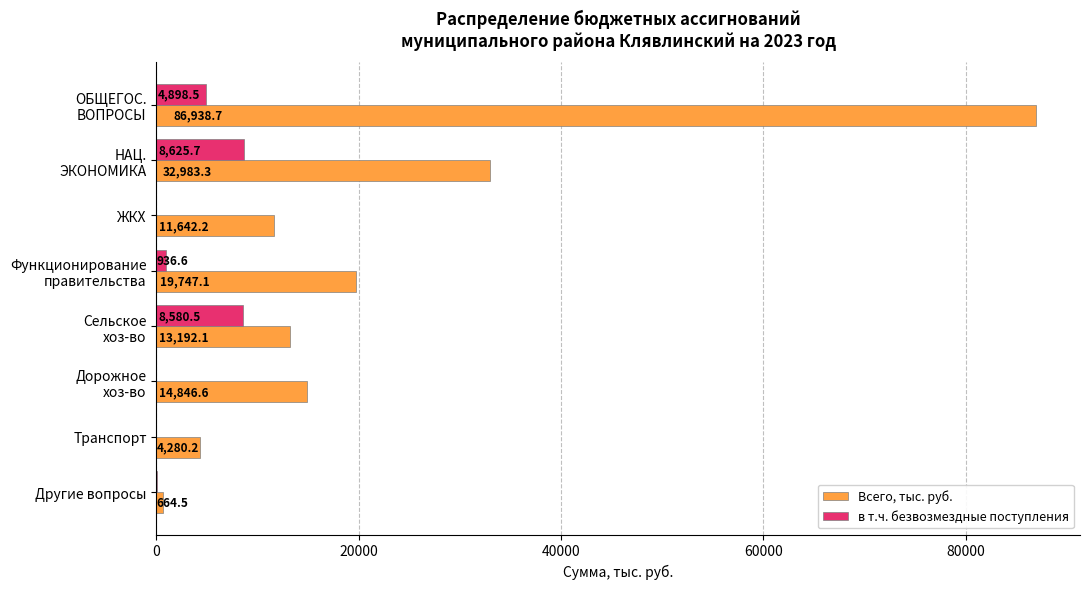

Which series has the largest total across all categories?

Всего, тыс. руб.